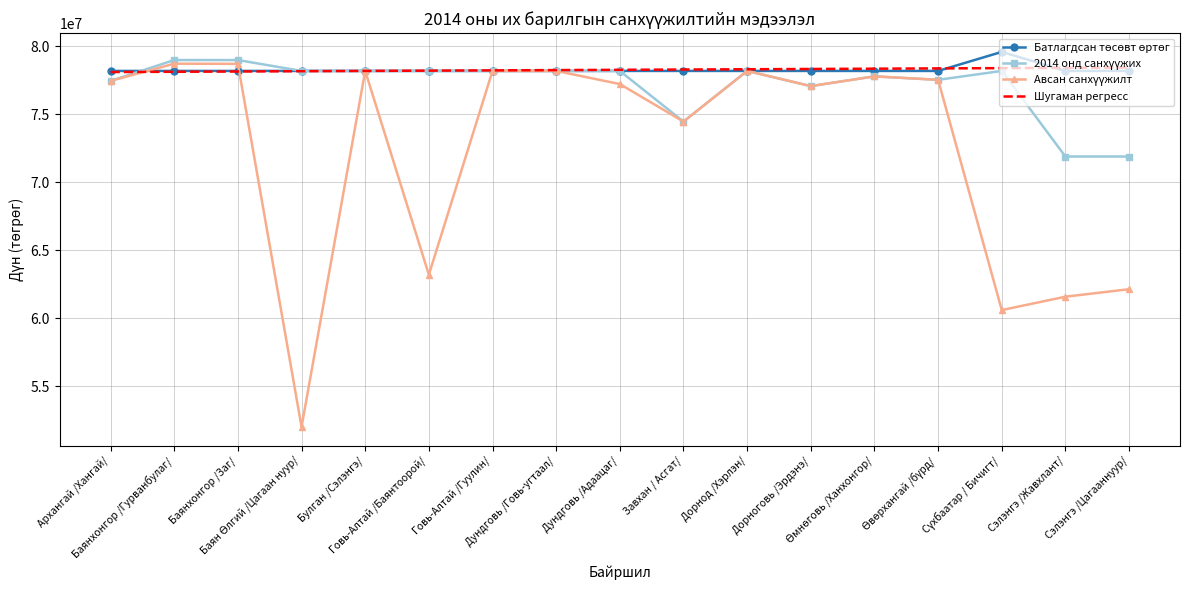

What is the minimum value shown in the chart?

52000000.0